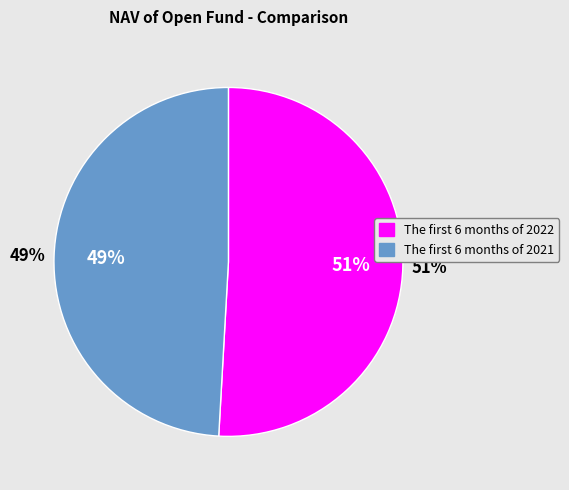

To the nearest percent, what is the average slice percentage?

50%